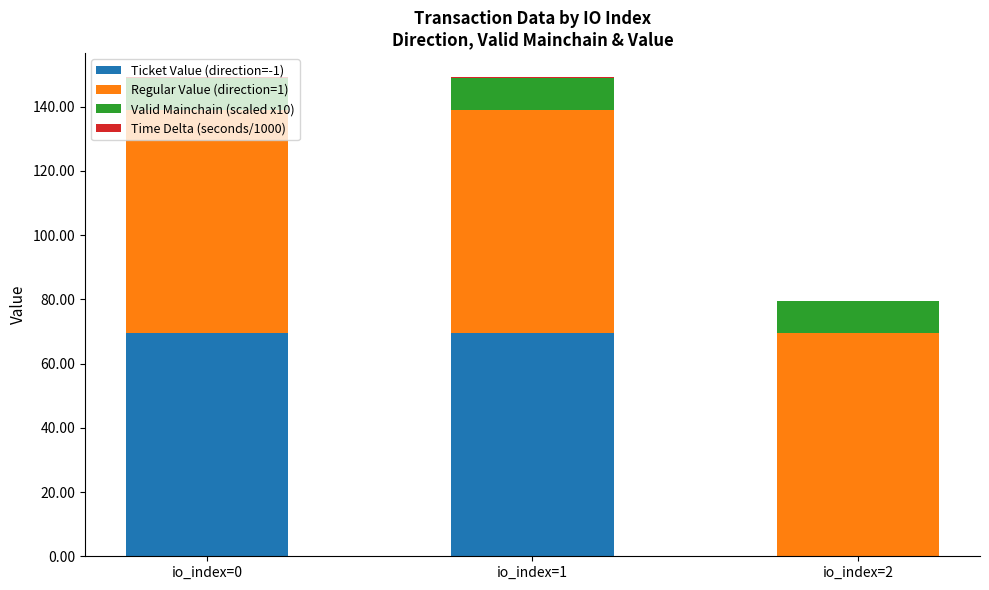

What is the sum of all Ticket Value (direction=-1) values?

139.0